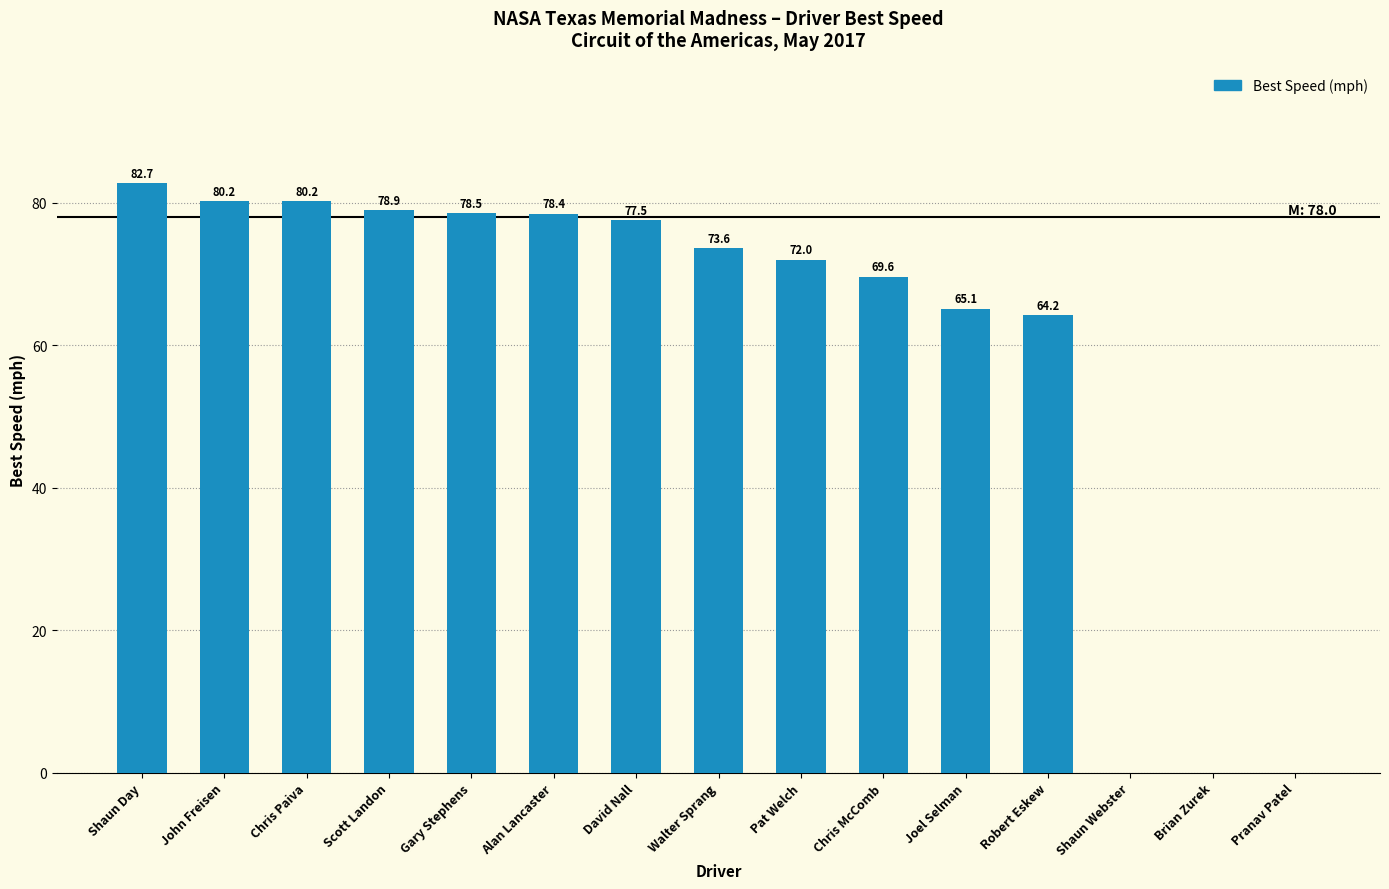

At which label is the value closest to 41?

Robert Eskew